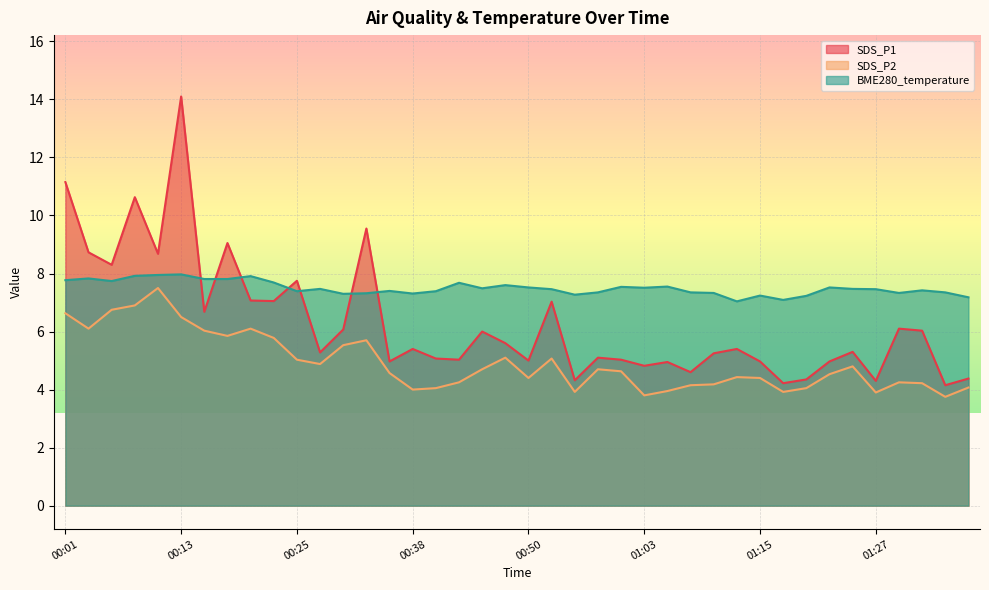

What is the difference between the highest and lowest values at 01:20?

3.2